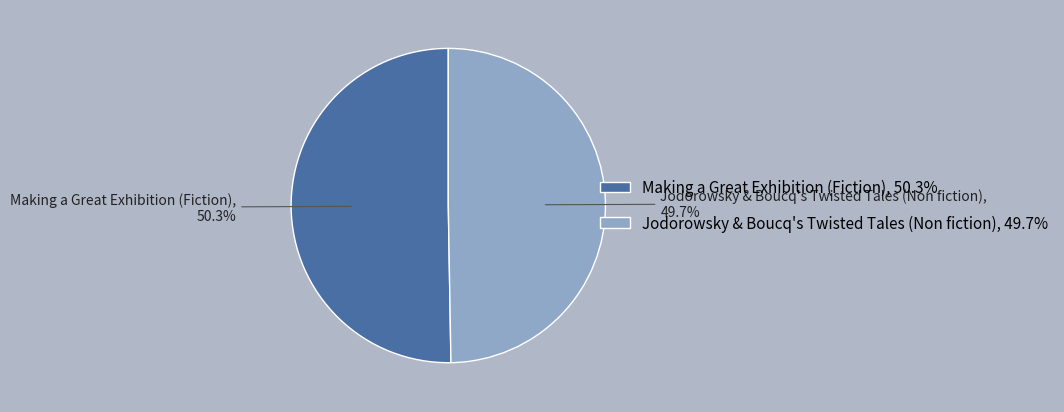

What percentage is the Jodorowsky & Boucq's Twisted Tales (Non fiction) slice, to the nearest percent?

50%